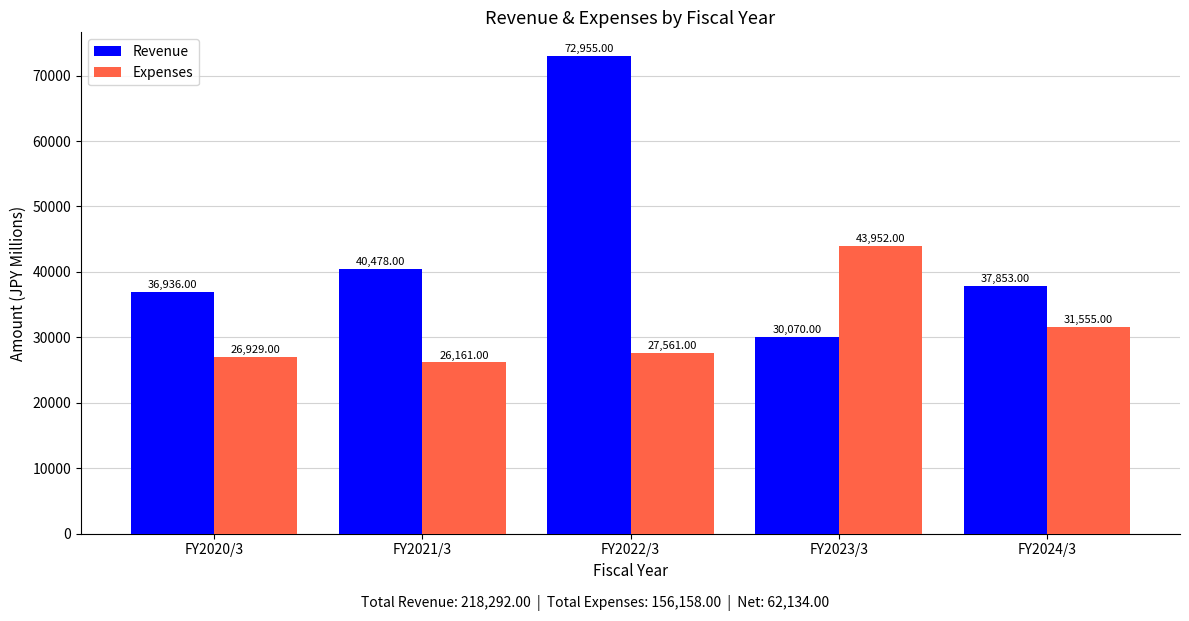

How many groups of bars are there?

5